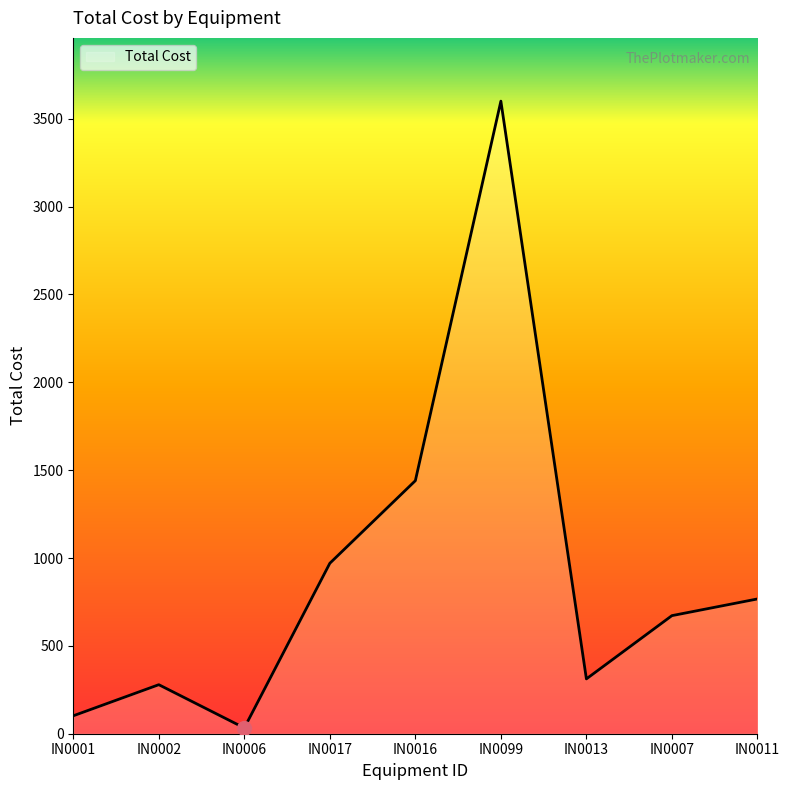

Reading left to right, list all the values displayed in this chart.

102	279	33	970	1440	3600	312	672	767